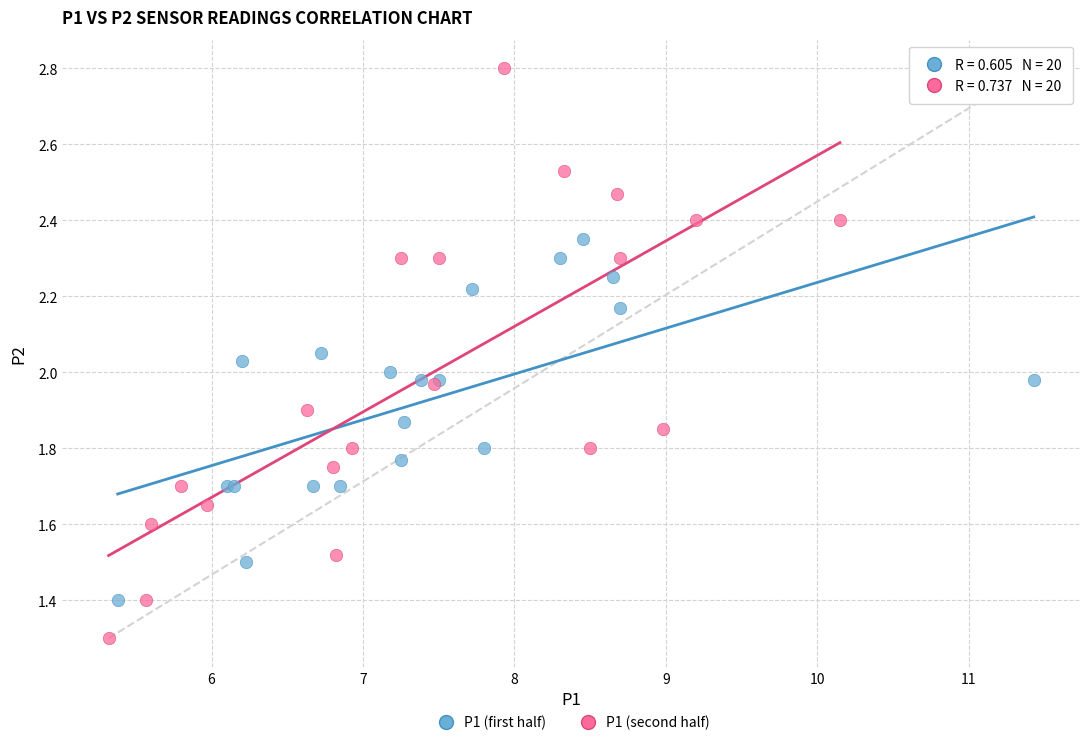

Which series has the widest spread of Y values?

P1 (second half)